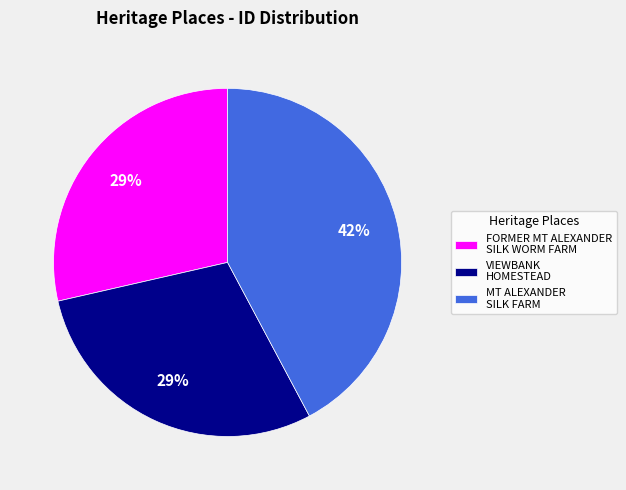

To the nearest percent, what is the combined percentage of VIEWBANK HOMESTEAD and MT ALEXANDER SILK FARM?

71%